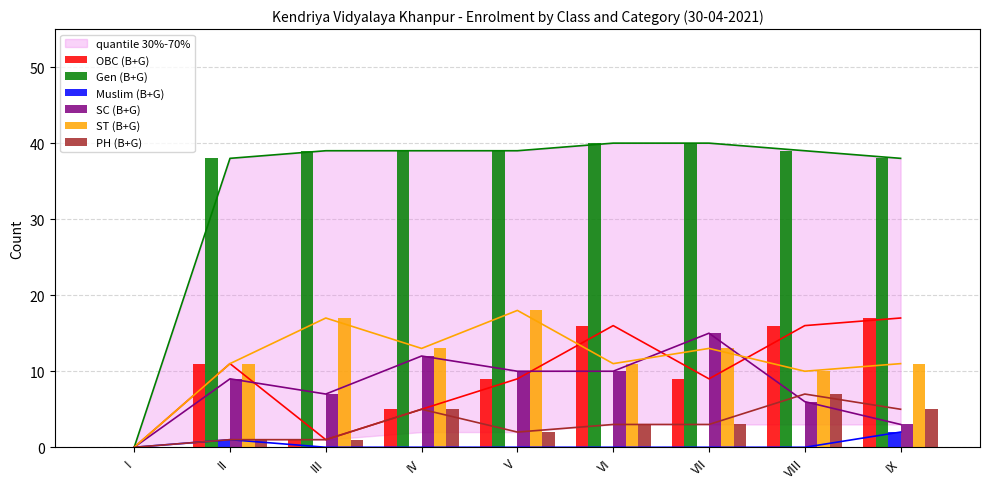

Between III and VII, which series saw the biggest shift?

OBC (B+G)